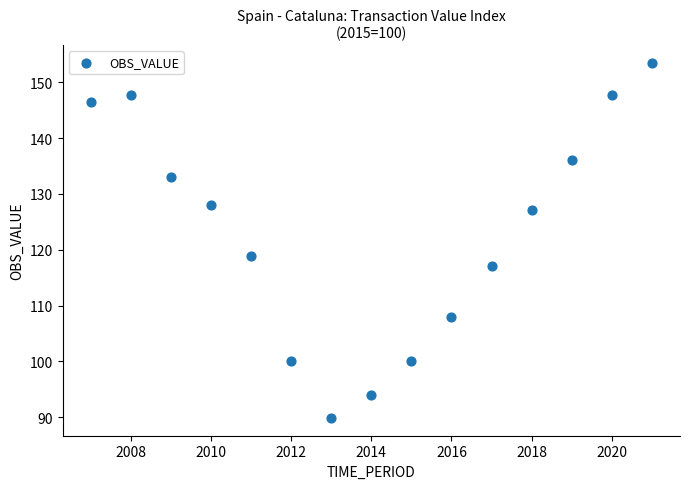

What is the range of Y values (max minus min)?

63.6